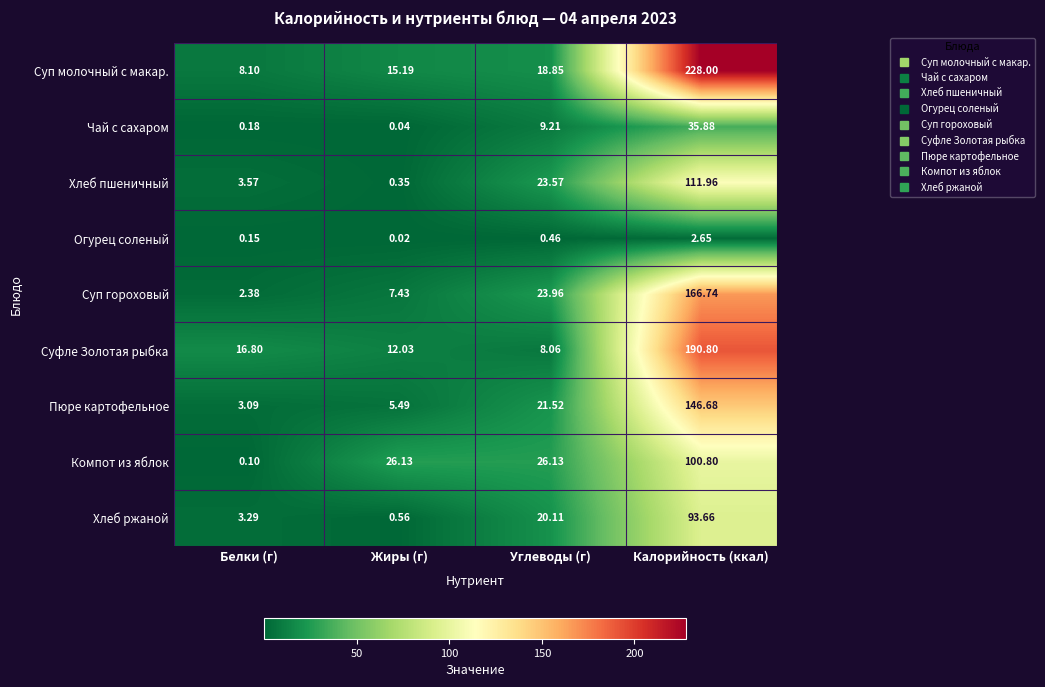

Which series has the largest total across all categories?

Суп молочный с макар.